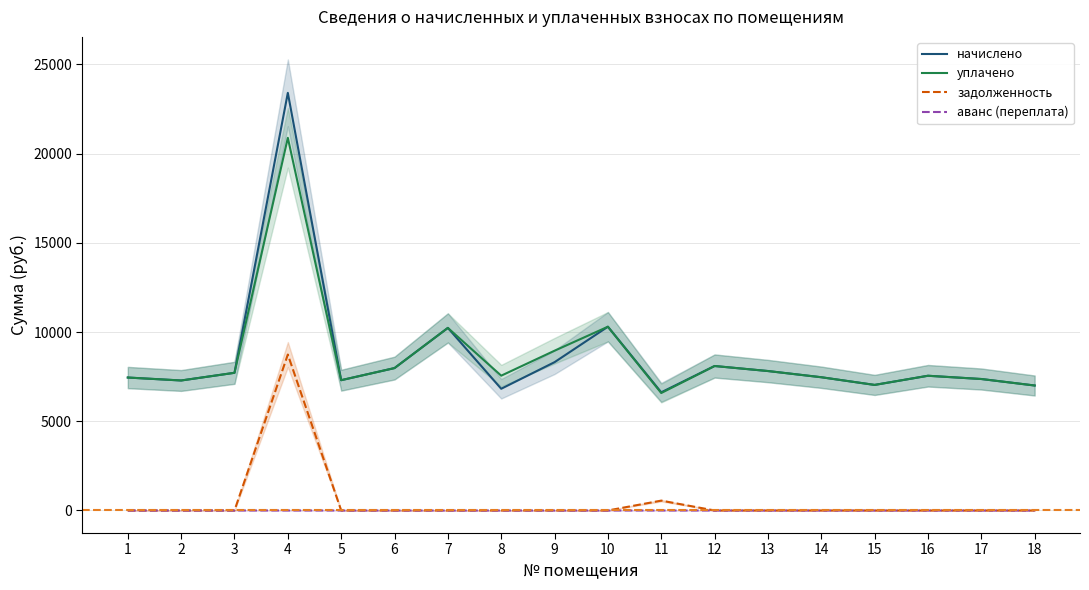

Is it true that начислено equals 4402.1 at 3?

False